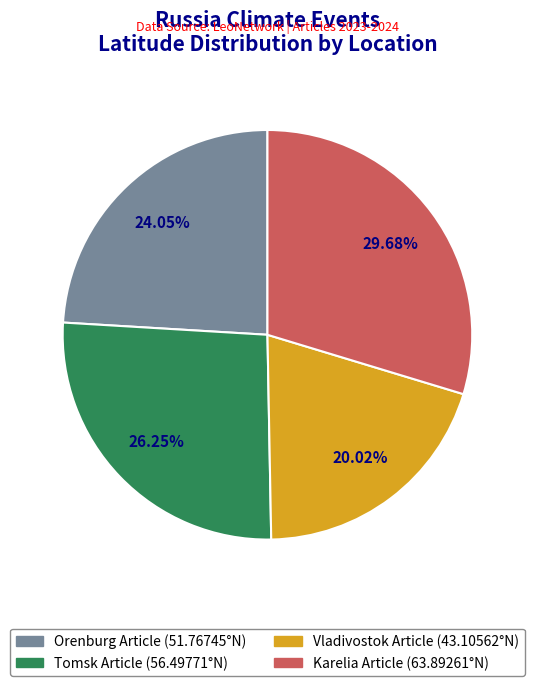

Count the number of slices in the pie.

4